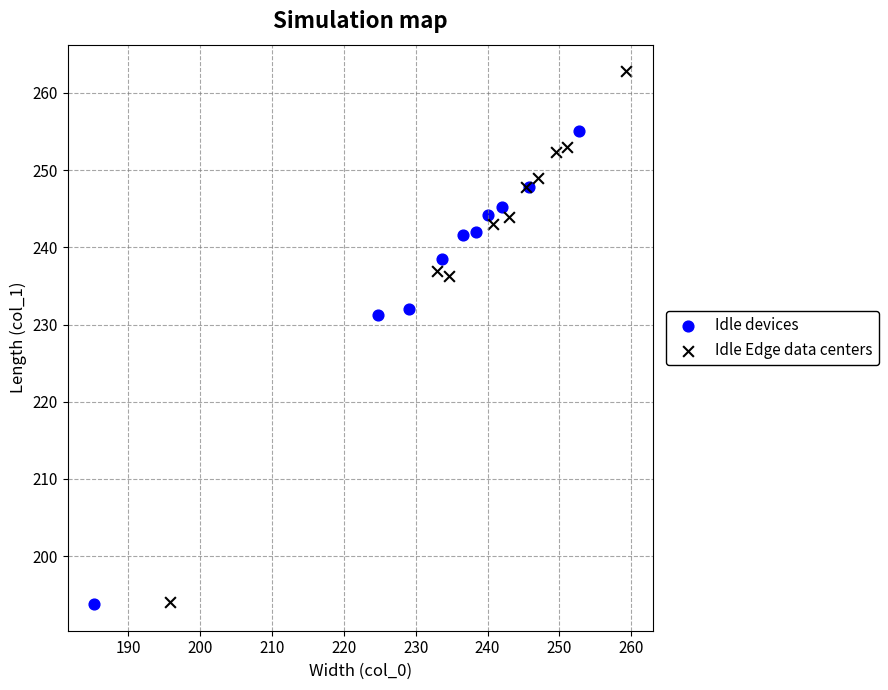

Which series has the largest Y range (max minus min)?

Idle Edge data centers